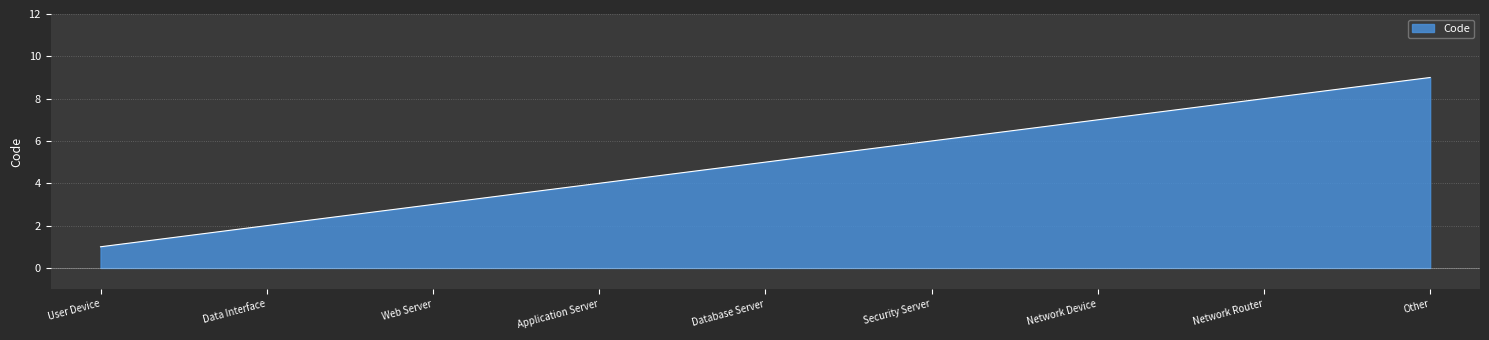

What is the difference between the maximum and minimum values?

8